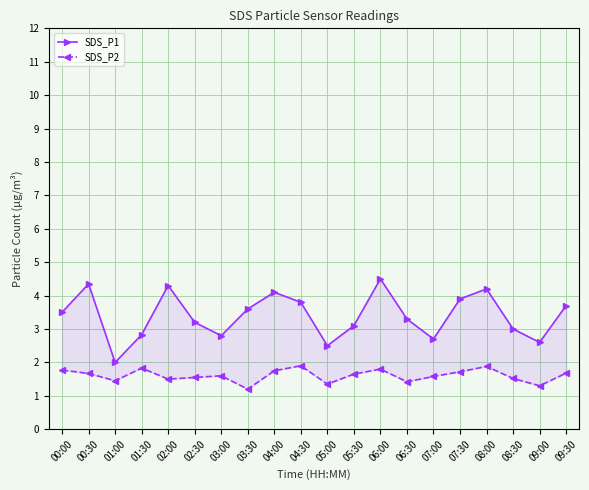

True or false: SDS_P2 and SDS_P1 cross at least once.

False